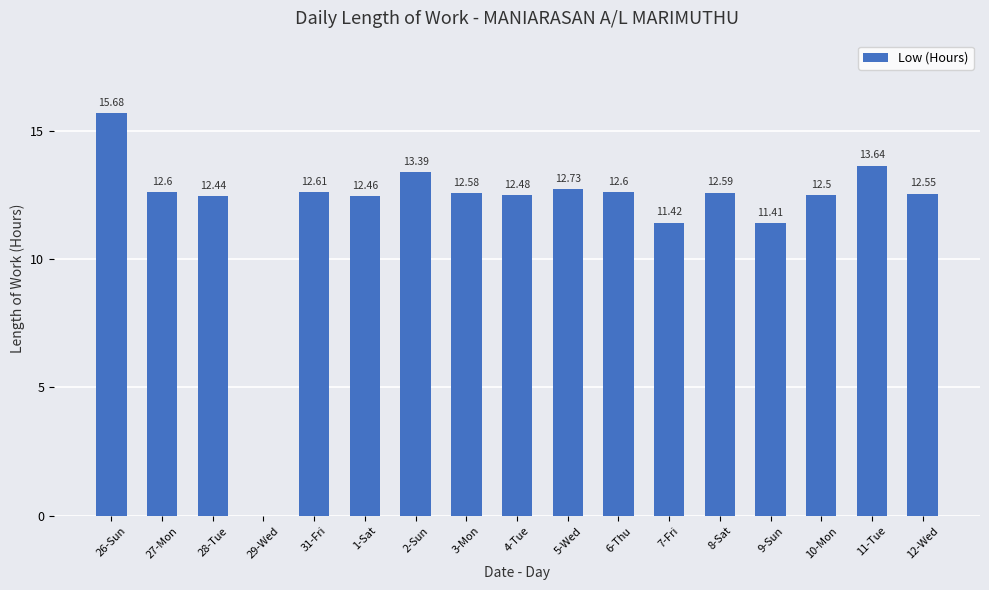

True or false: the data shows 5.6 at 28-Tue.

False